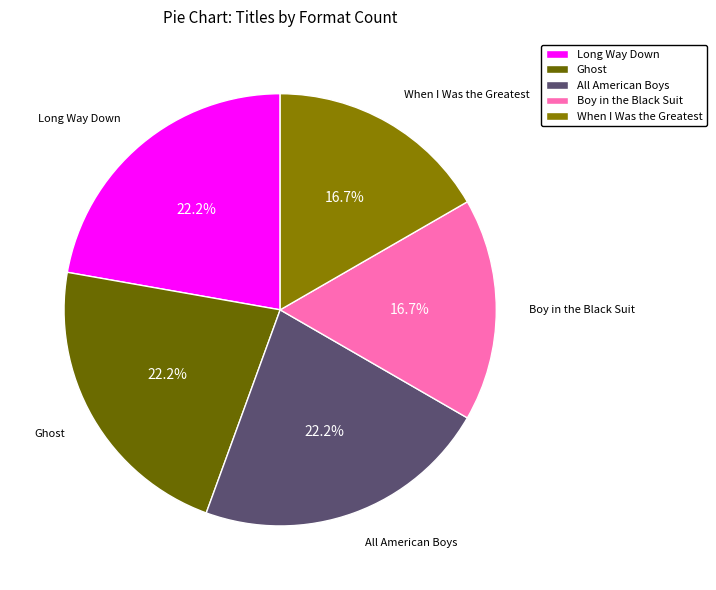

How much of the chart is everything except Boy in the Black Suit?

83.3%